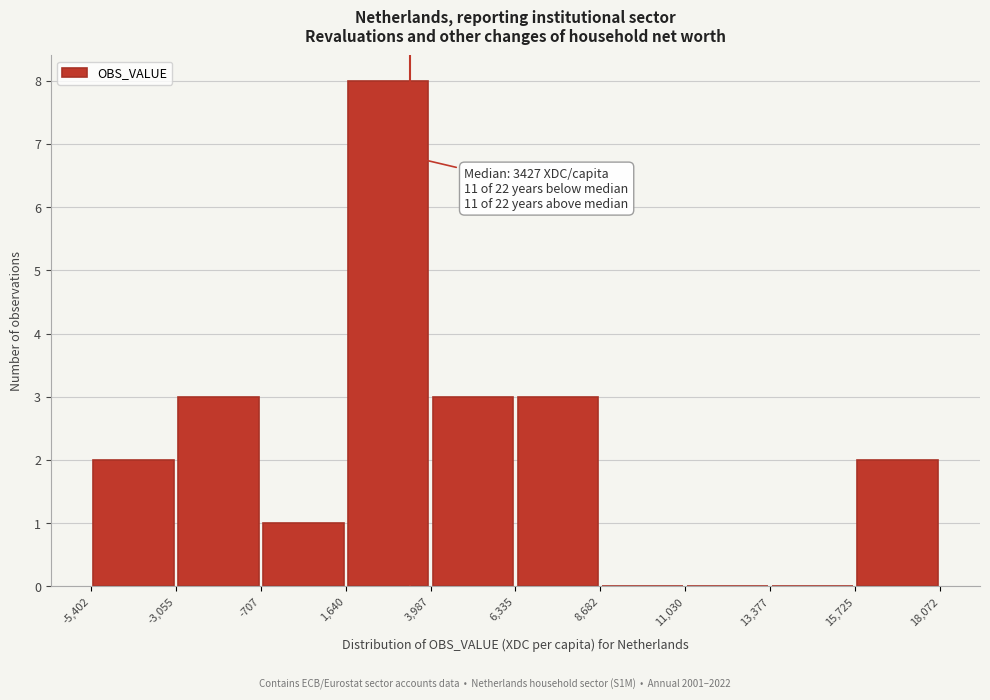

Over which range of the x-axis is the bar tallest?

1,640 to 3,987